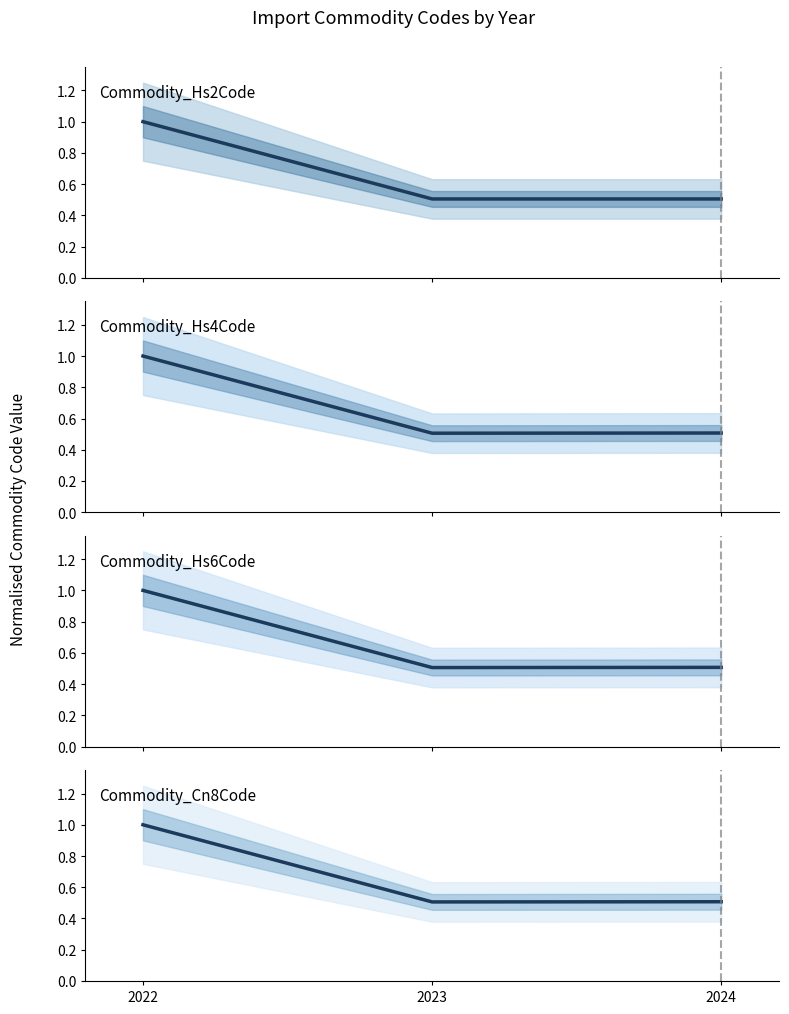

What is the minimum value for Commodity_Hs4Code?

0.5